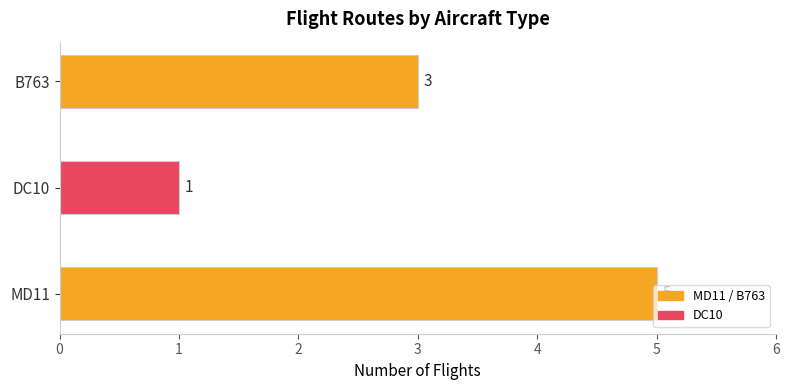

What is the sum of the values at DC10 and MD11?

6